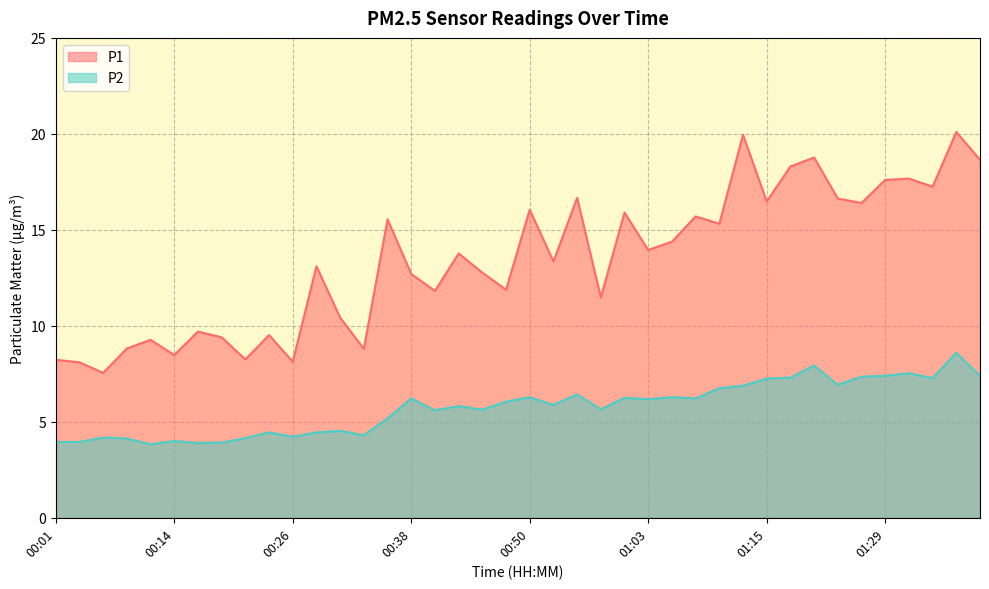

Rank the series by their average value, from highest to lowest.

P1, P2